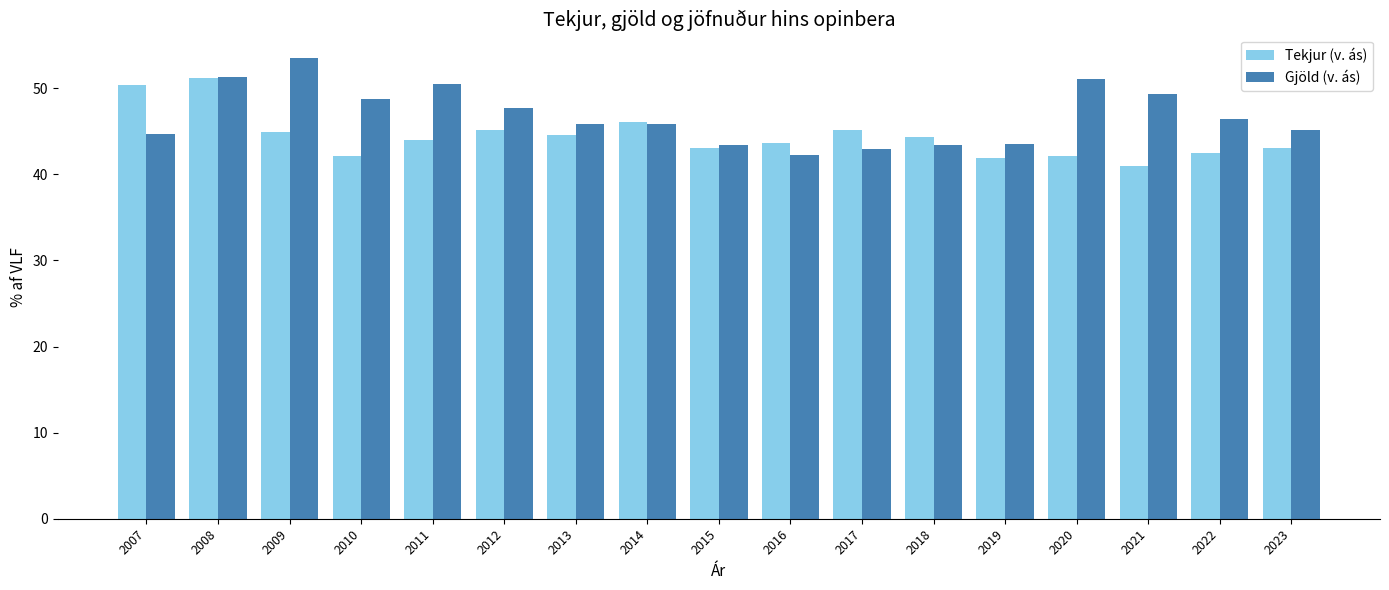

At which label does Gjöld (v. ás) first exceed 45?

2008